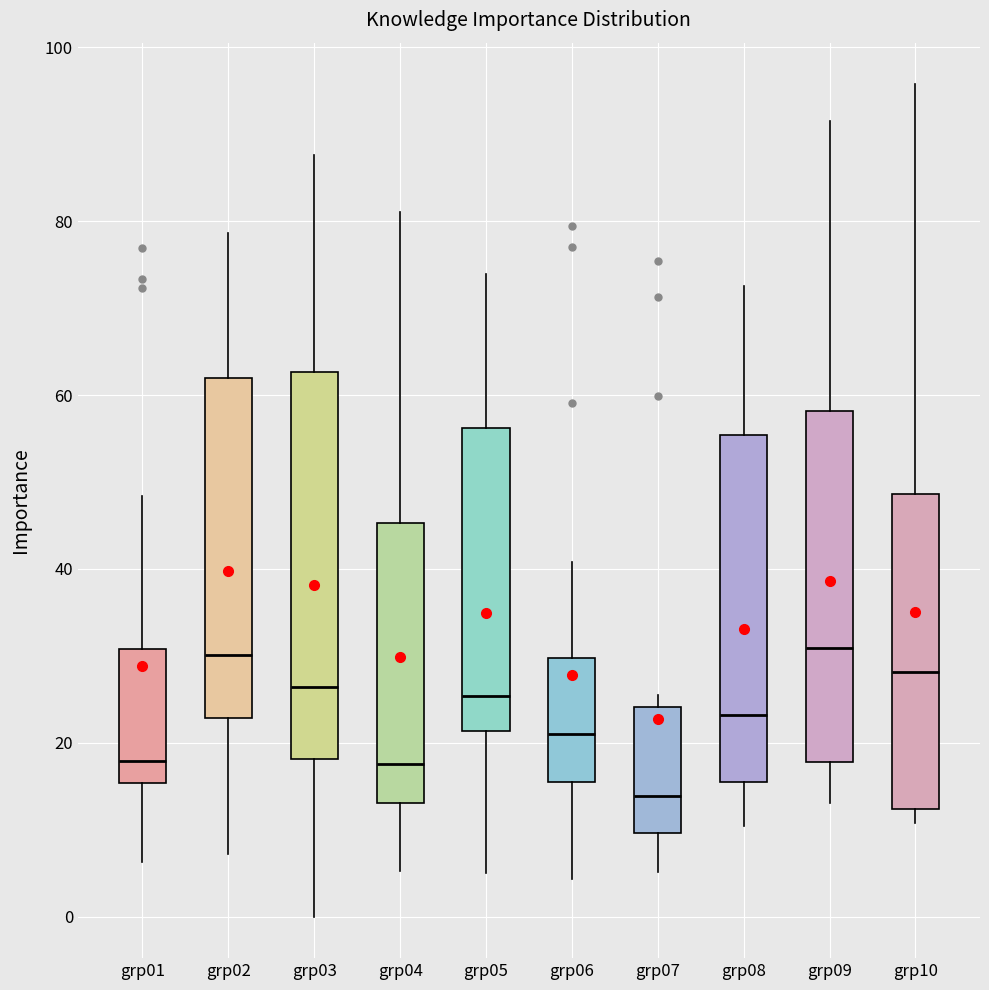

Comparing the boxes themselves (not the whiskers), which one is the tallest?

grp03